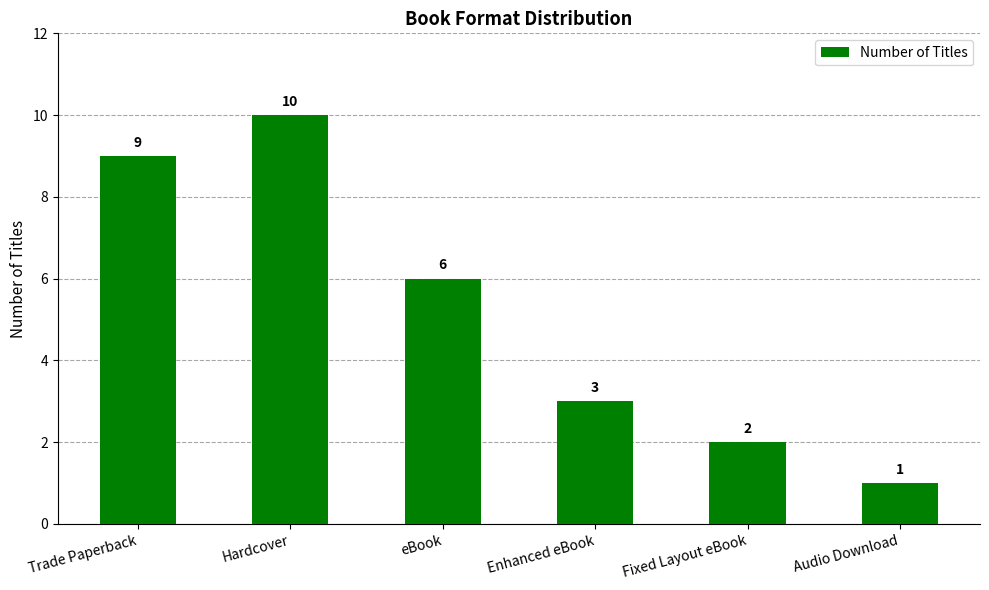

What is the average value?

5